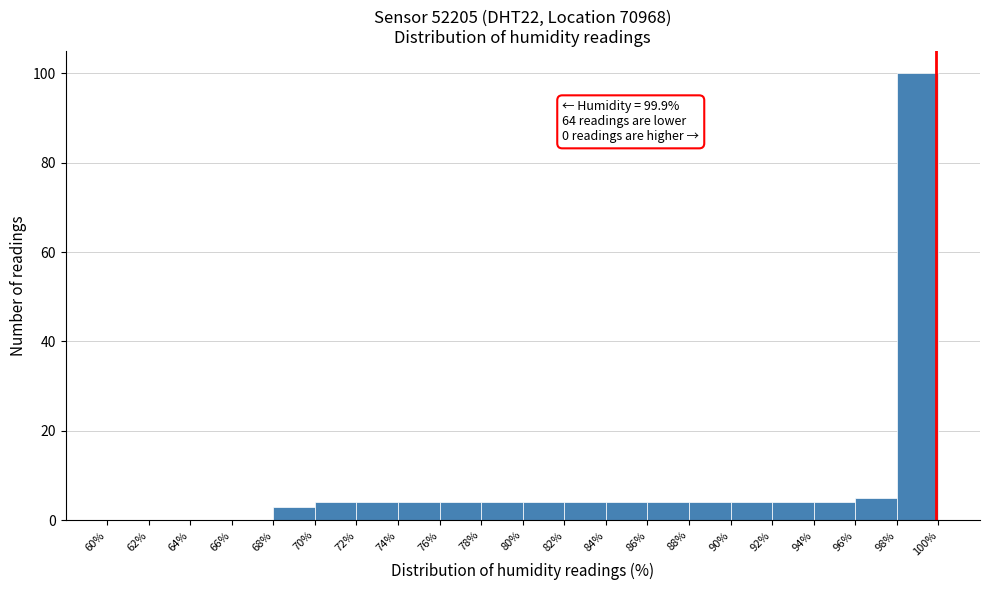

Over which range of the x-axis is the bar tallest?

98% to 100%